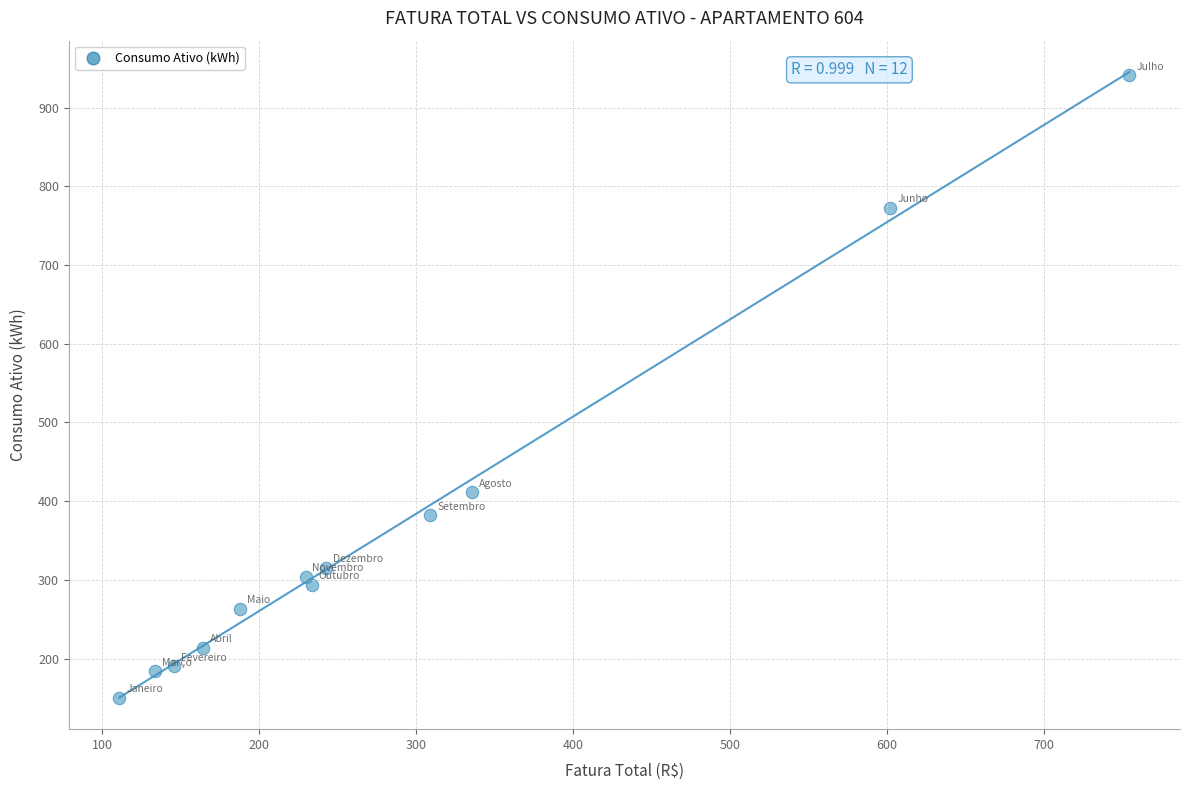

What is the average Y value?

368